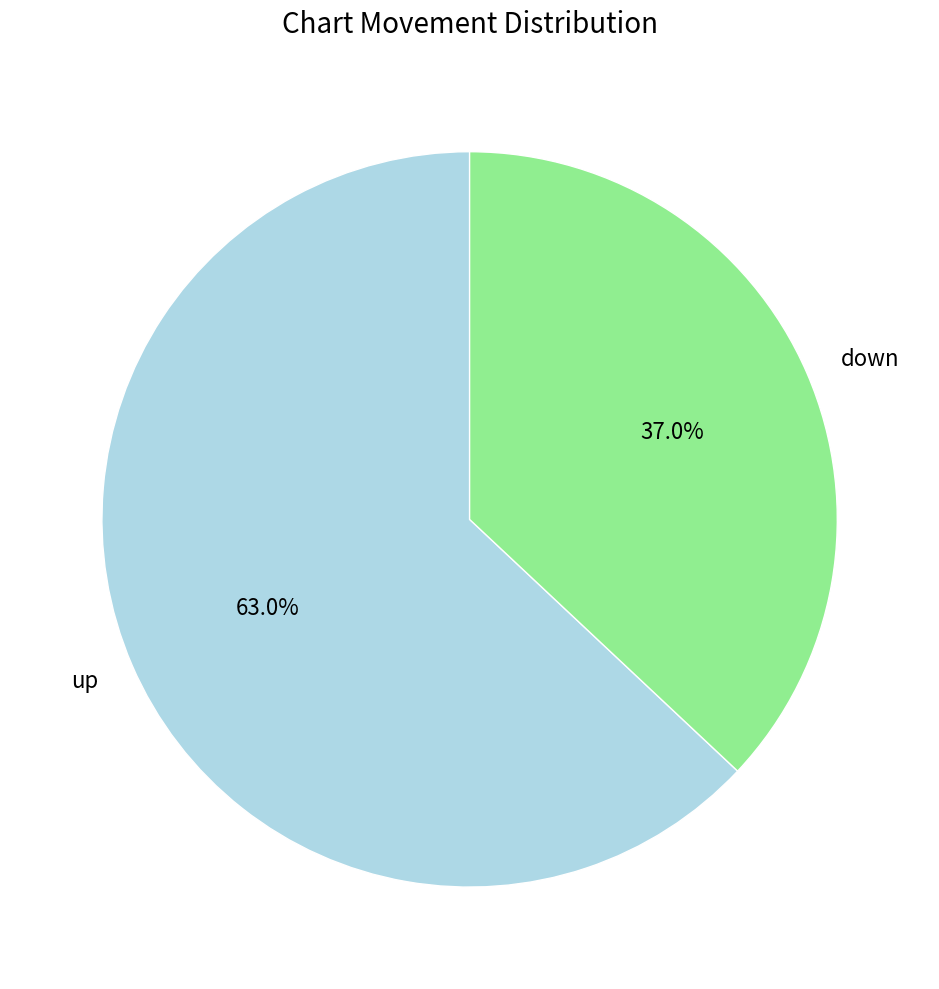

How many slices are in this pie chart?

2